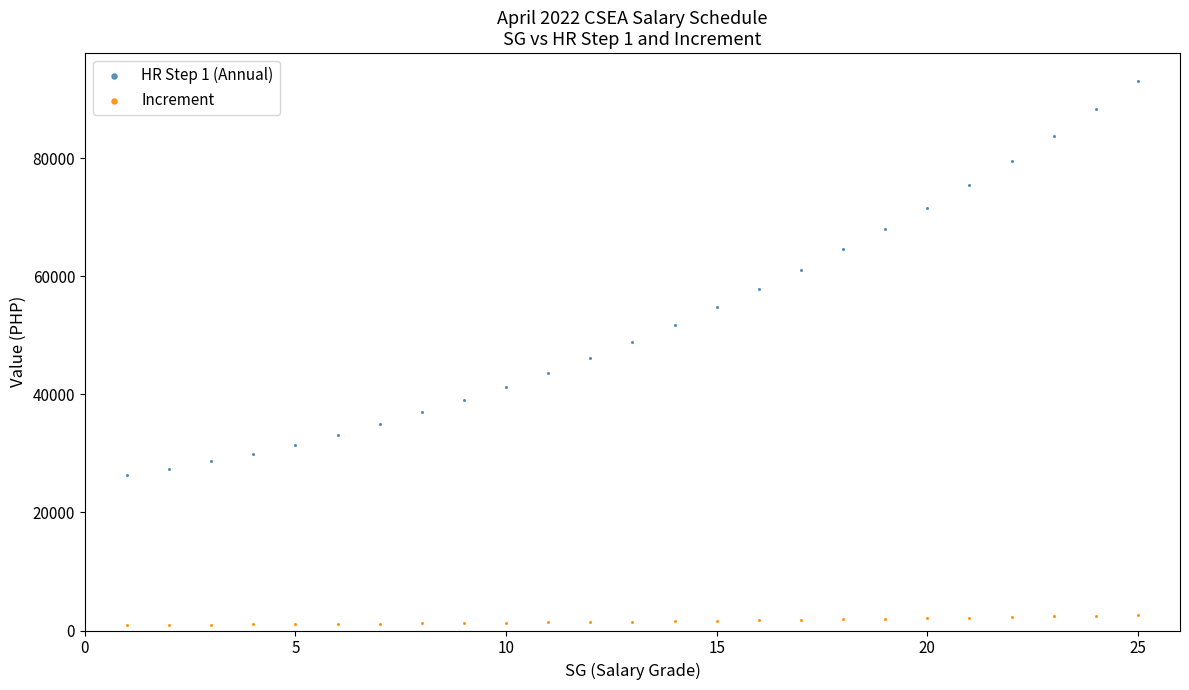

What are all the series names shown in the legend?

HR Step 1 (Annual), Increment